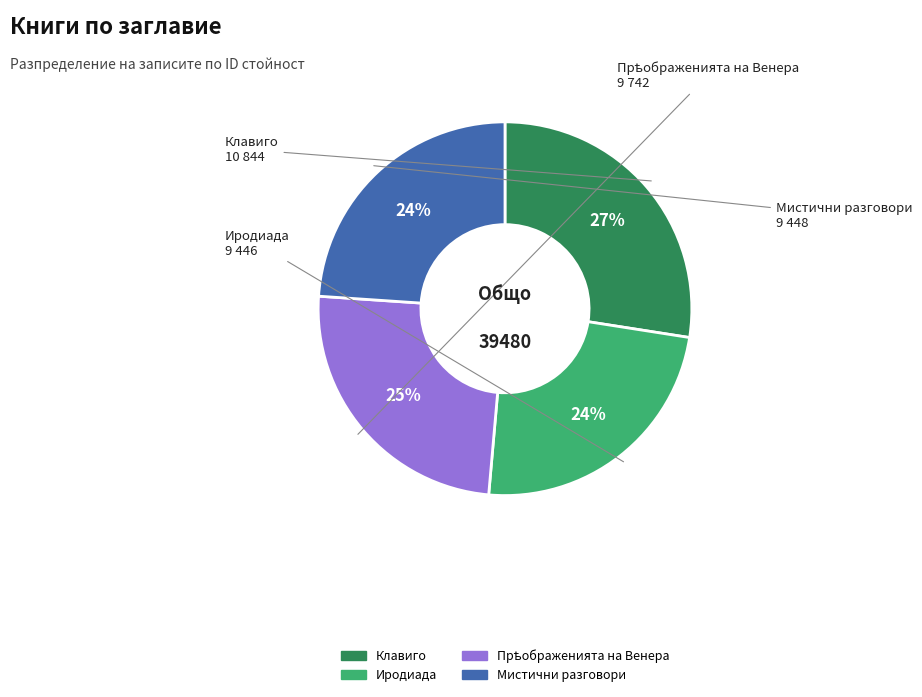

To the nearest percent, what percentage of the pie is Мистични разговори?

24%